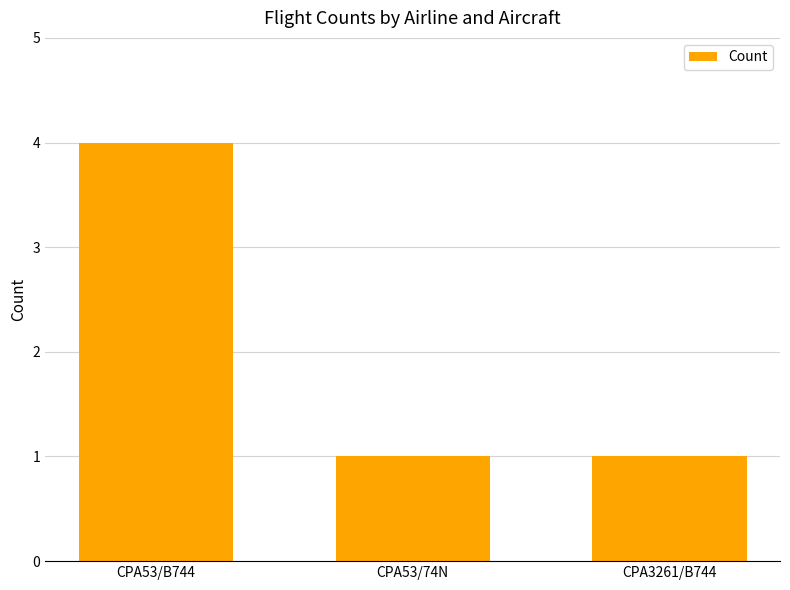

What is the label of the 3rd bar from the left?

CPA3261/B744